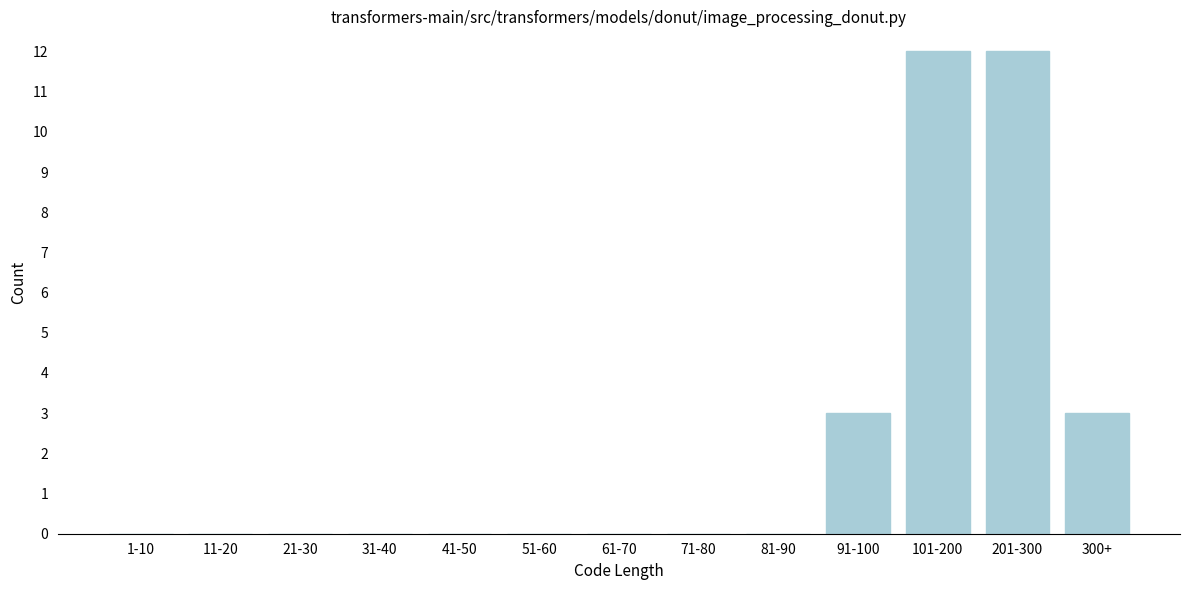

Reading left to right, extract all data points from this chart.

1-10=0	11-20=0	21-30=0	31-40=0	41-50=0	51-60=0	61-70=0	71-80=0	81-90=0	91-100=3	101-200=12	201-300=12	300+=3